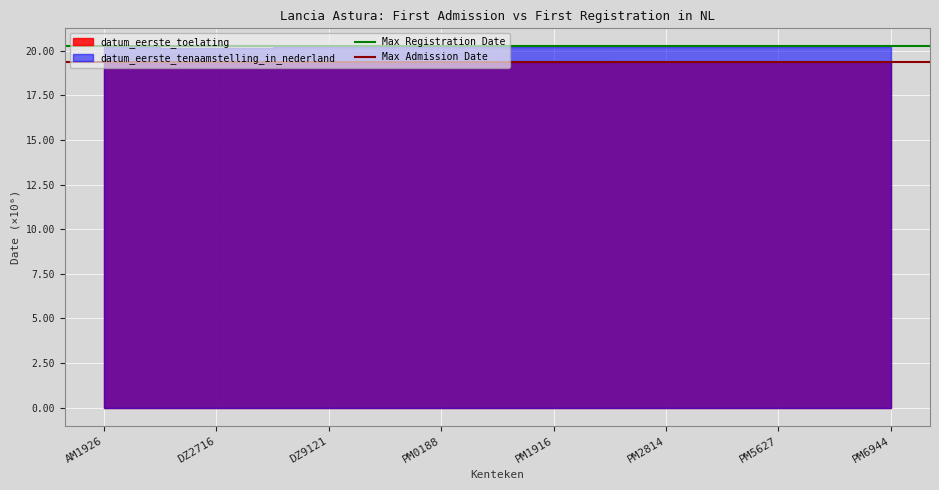

The Max Admission Date series shows 6.7 at DZ2716. True or false?

False